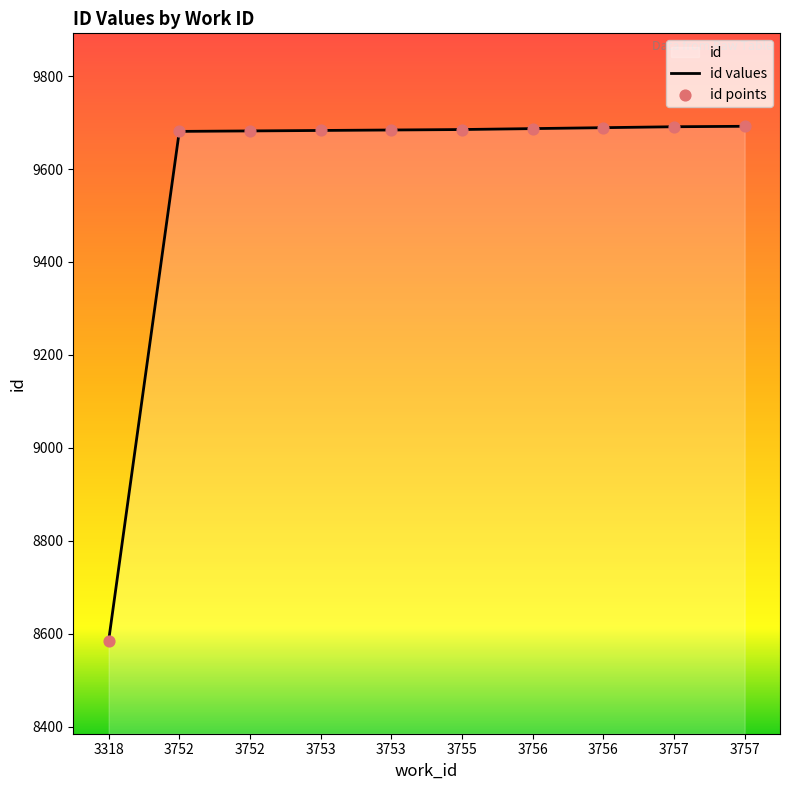

How many lines are shown in the chart?

1